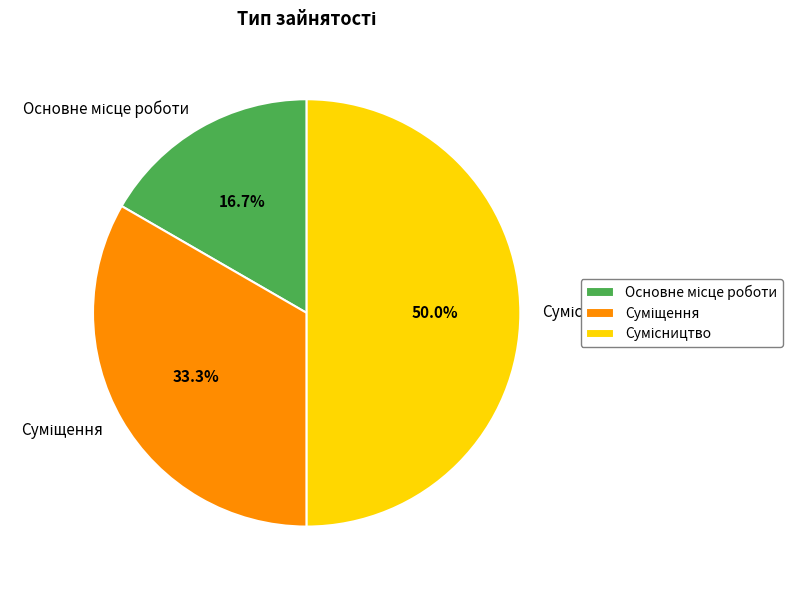

How many slices are in this pie chart?

3